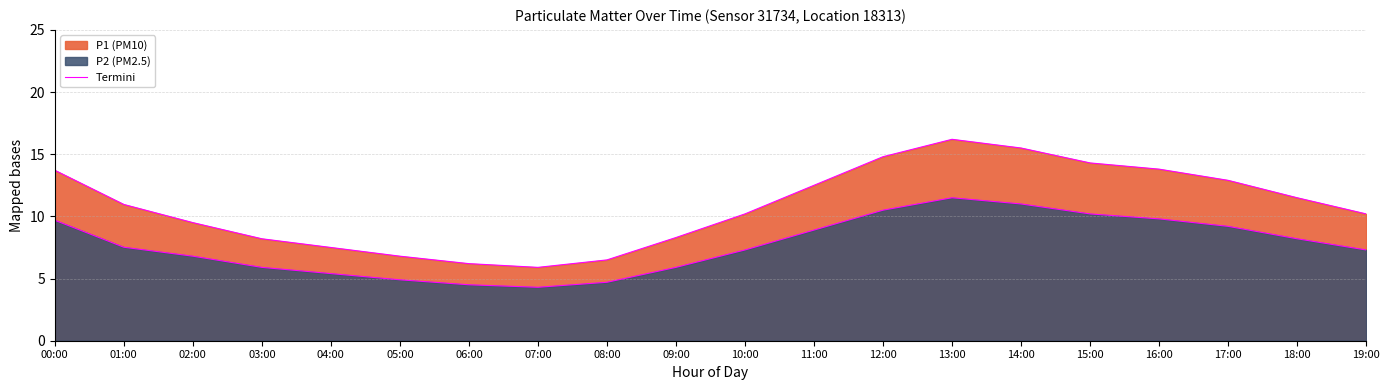

How many lines are shown in the chart?

1